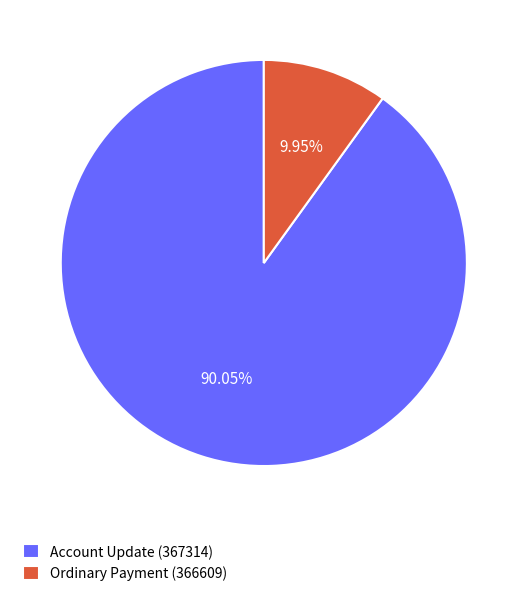

How many slices are in this pie chart?

2